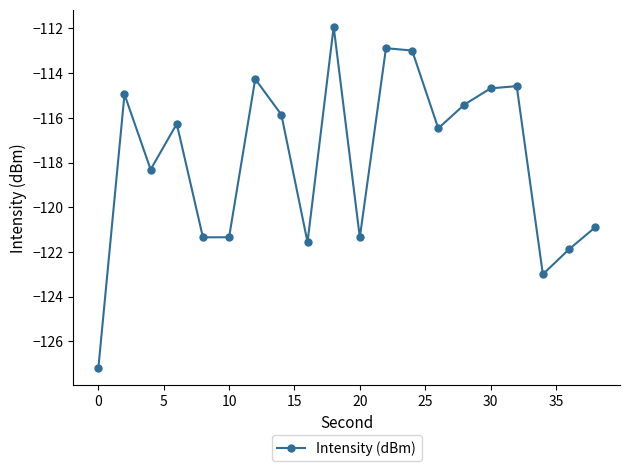

How many interior local valleys (lower than both neighbors) does the data have?

6